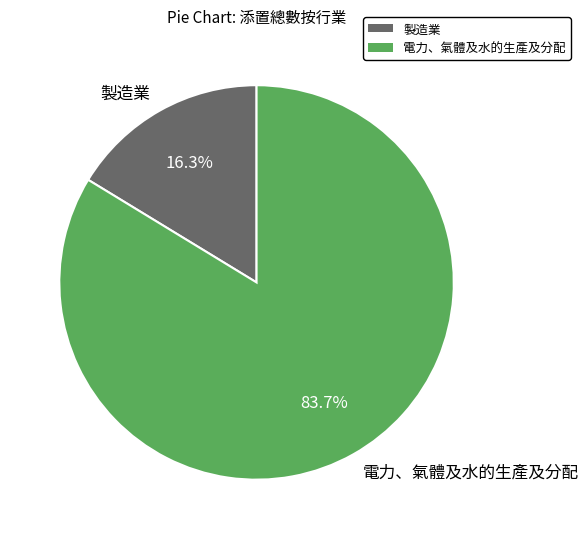

To the nearest percent, what is the difference between the 電力、氣體及水的生產及分配 and 製造業 slice percentages?

67%